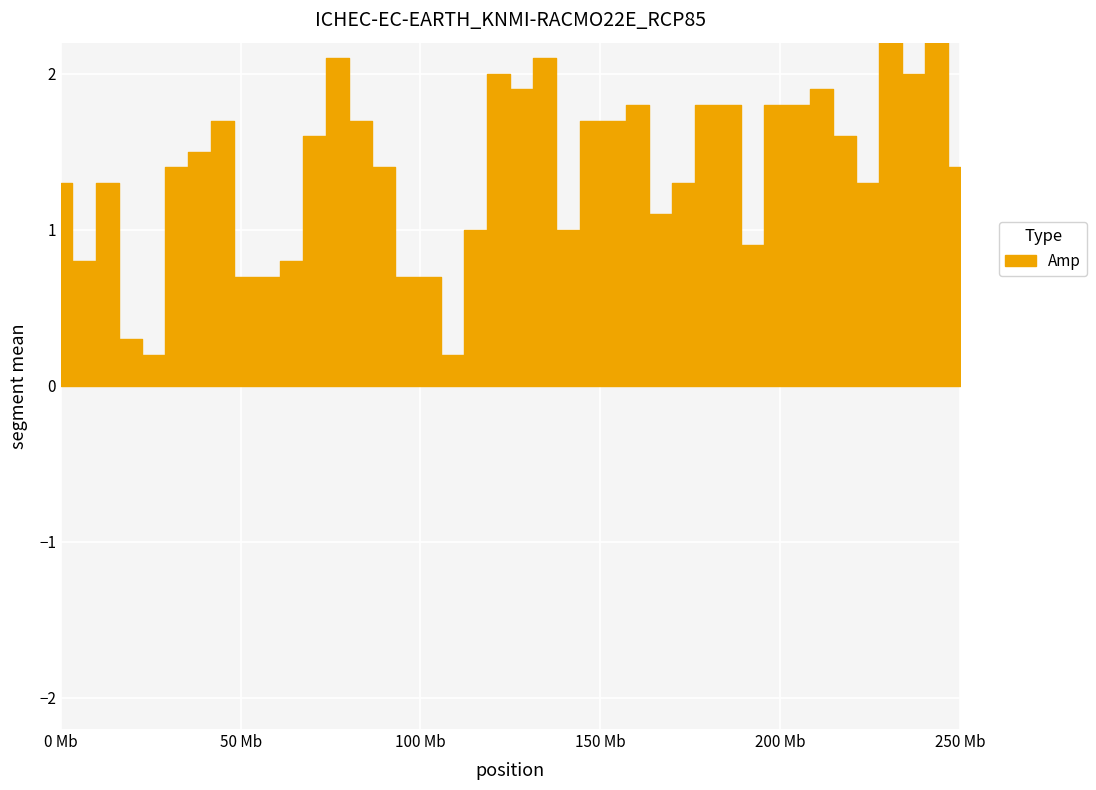

True or false: the data has more than 0 interior local peaks.

True